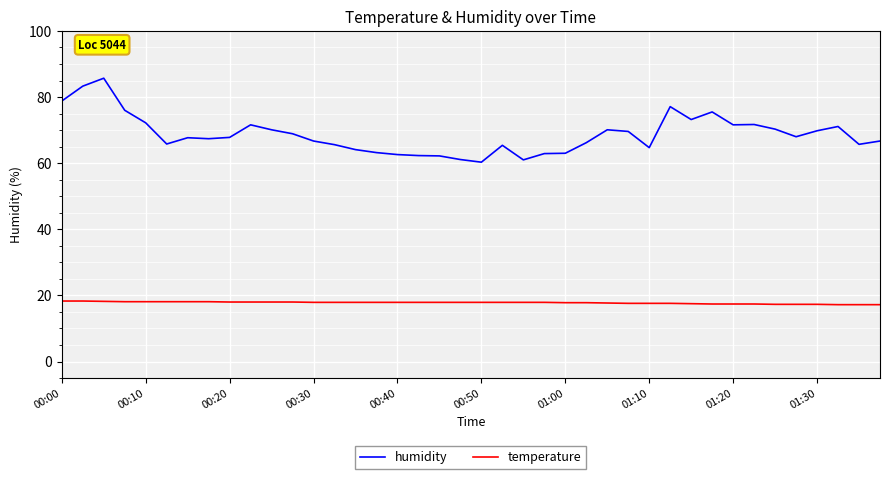

Which series has the largest total across all categories?

humidity